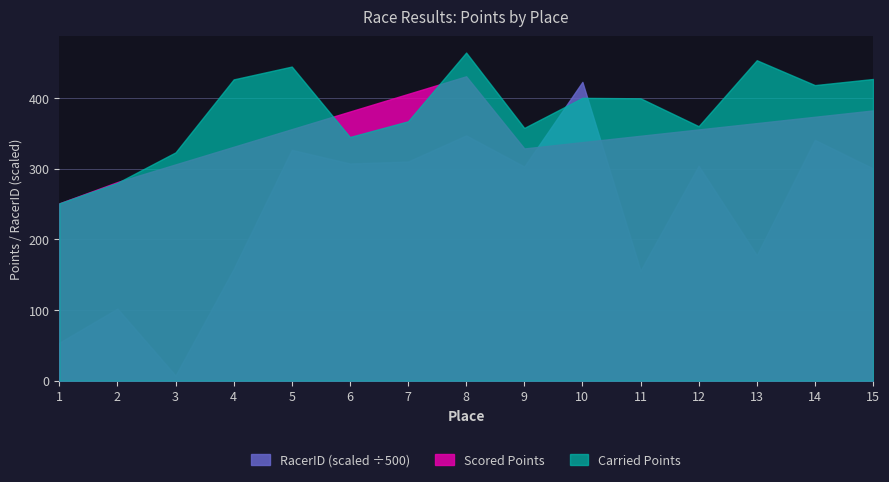

What is the sum of all RacerID values?

3613.4